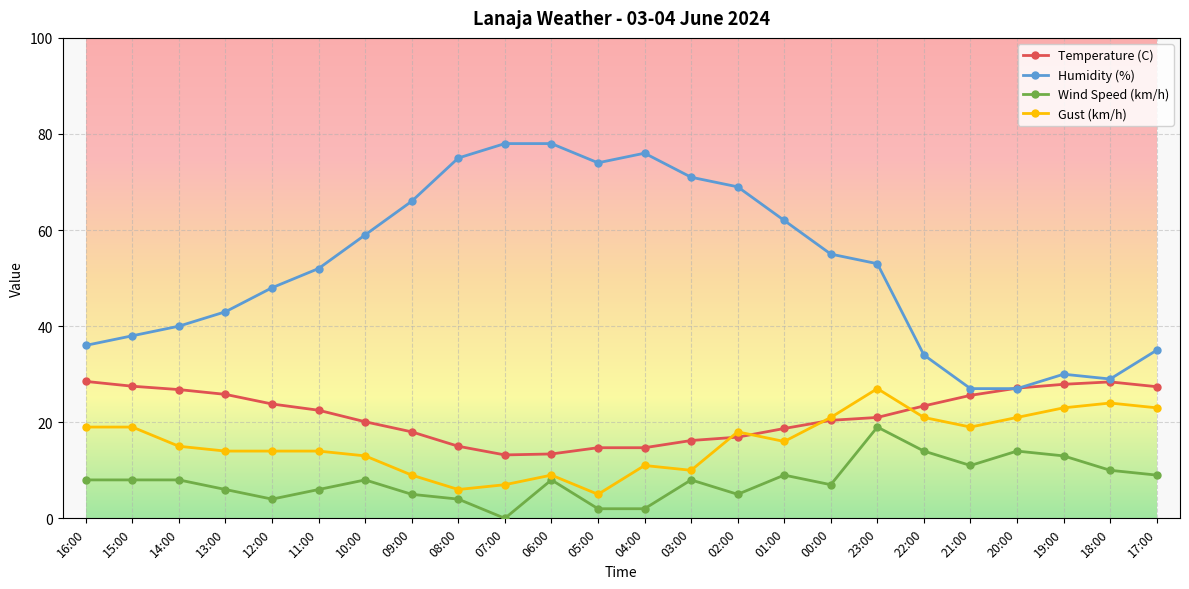

True or false: Humidity (%) and Gust (km/h) cross at least once.

False